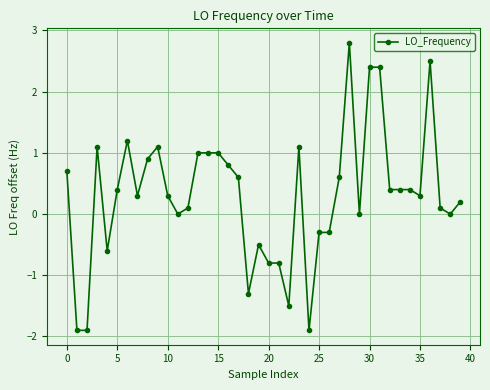

What is the difference between the maximum and minimum values?

4.7